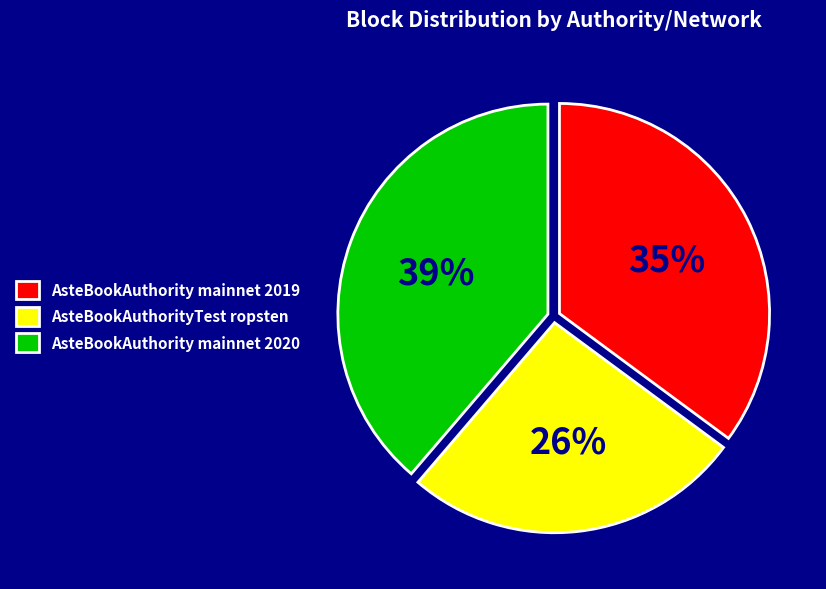

What is the largest slice in the pie chart?

AsteBookAuthority mainnet 2020